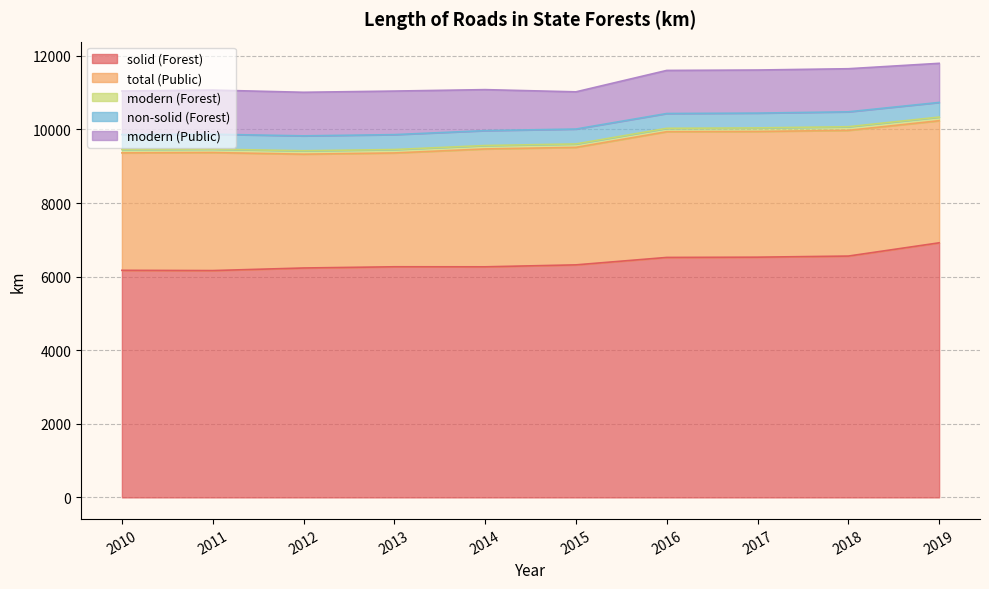

True or false: total (Public) has a value of 3203 at 2014.

True